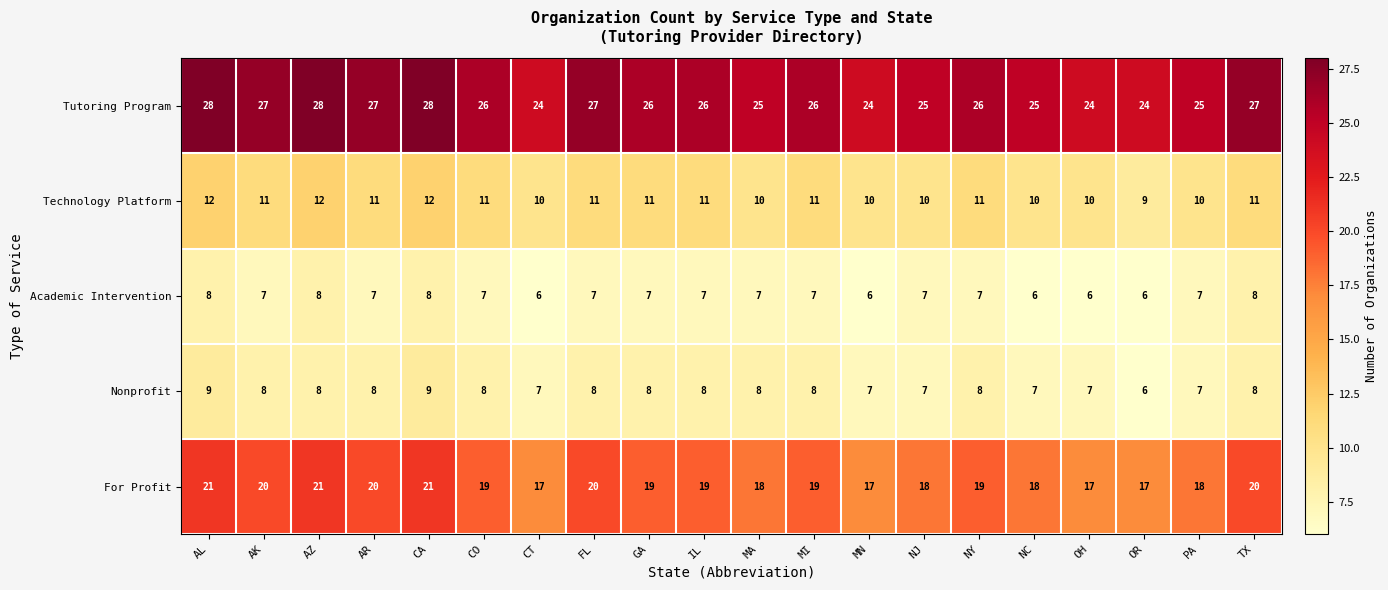

True or false: Technology Platform has a value of 11 at MI.

True